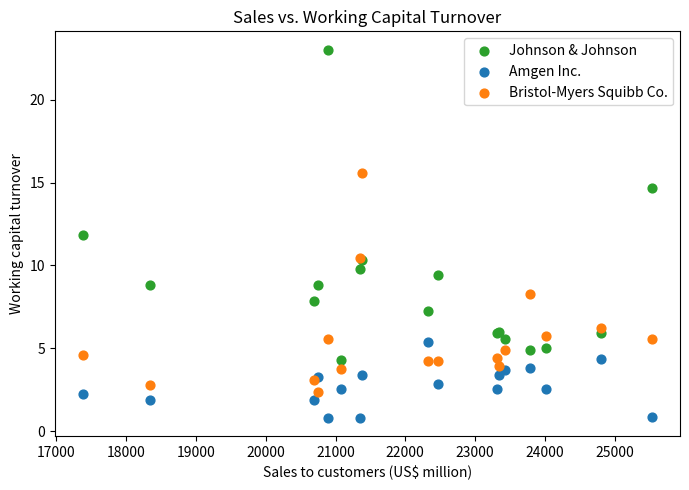

In the Johnson & Johnson series, what Y value is closest to 13?

11.8